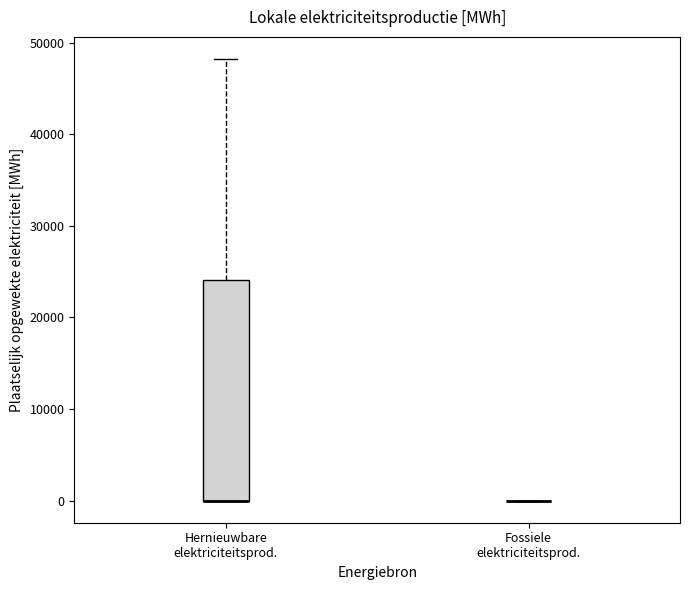

Comparing the boxes themselves (not the whiskers), which one is the tallest?

Hernieuwbare elektriciteitsprod.